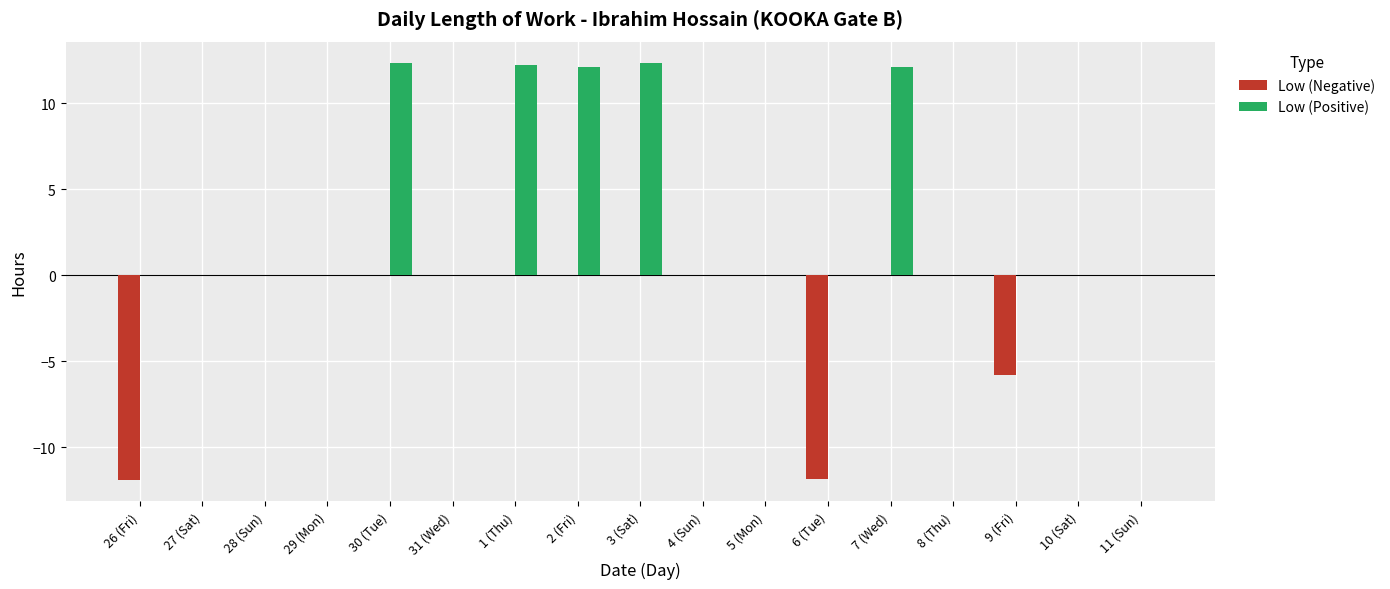

Which series has the largest total across all categories?

Low (Positive)